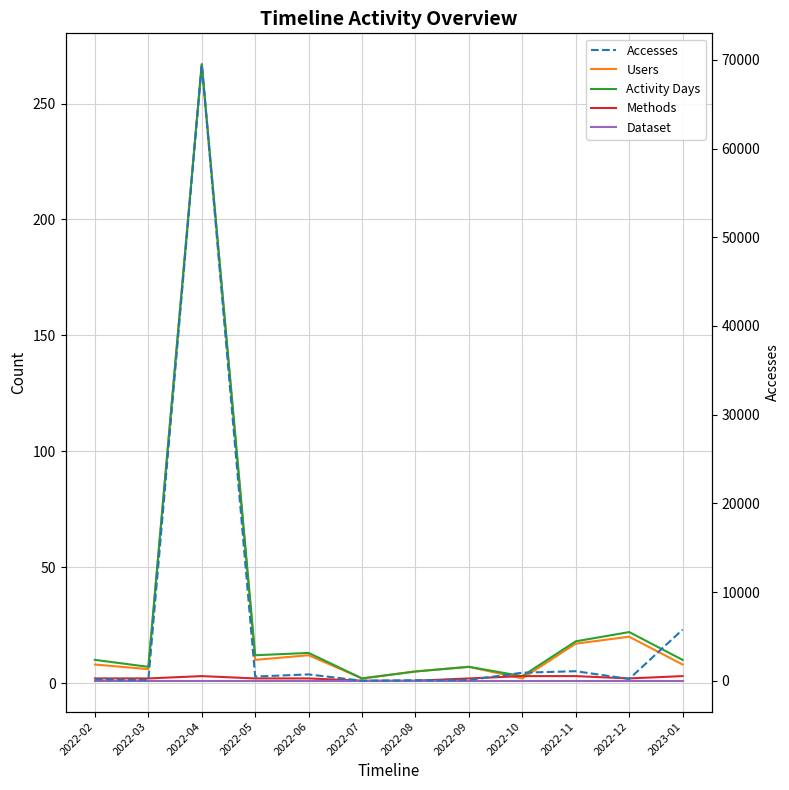

What is the difference between the highest and lowest values at 2022-04?

69509